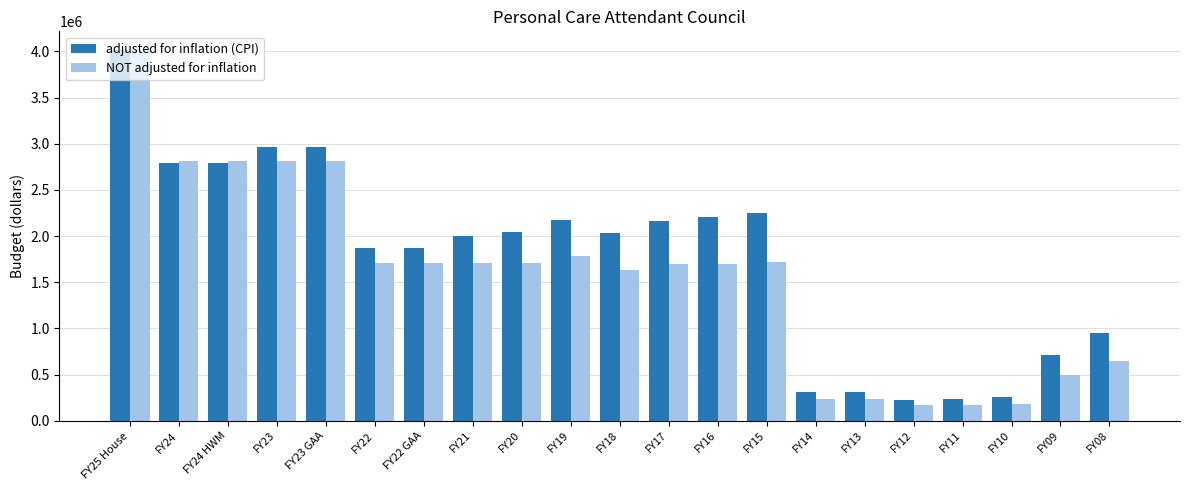

Which series has the largest total across all categories?

adjusted for inflation (CPI)